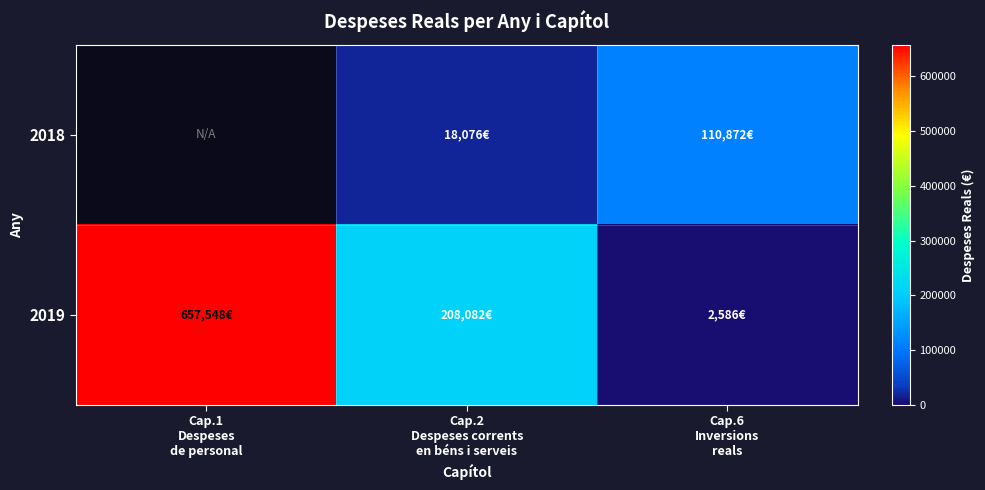

Is the value of 2018 at Cap.2 Despeses corrents en béns i serveis greater than the value of 2019 at Cap.1 Despeses de personal?

No